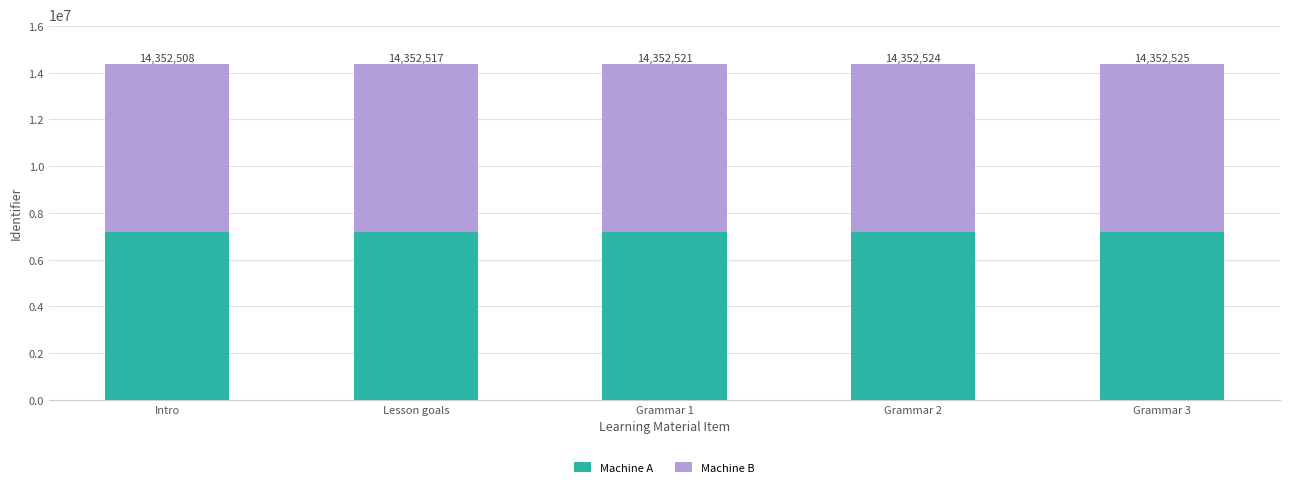

At which label is Machine B closest to 7176266?

Grammar 1